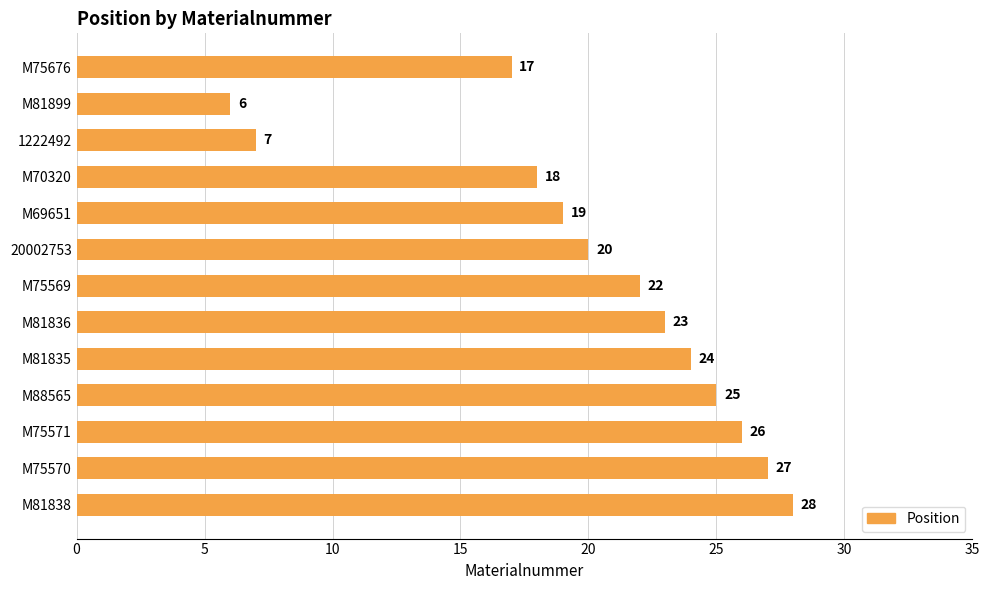

What position from the bottom is 1222492?

11